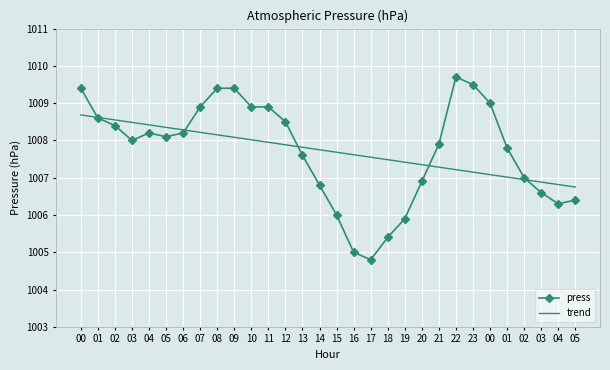

What are all the series names shown in the legend?

press, trend